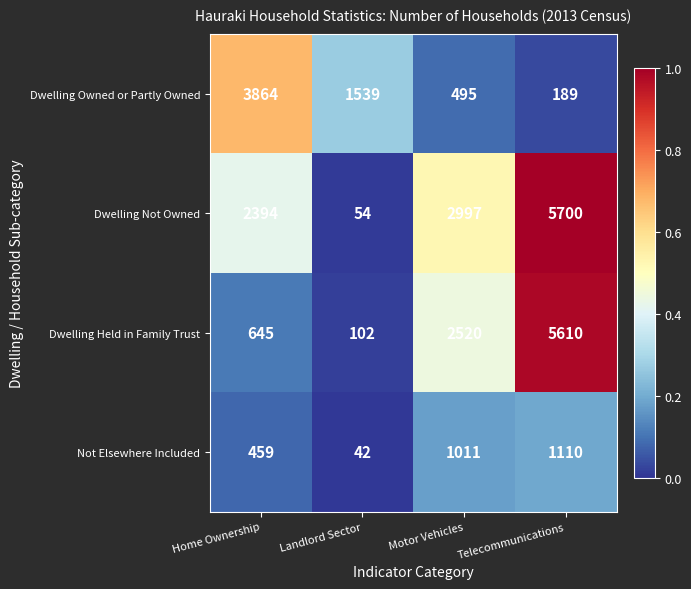

True or false: Dwelling Owned or Partly Owned has a value of 5487 at Home Ownership.

False